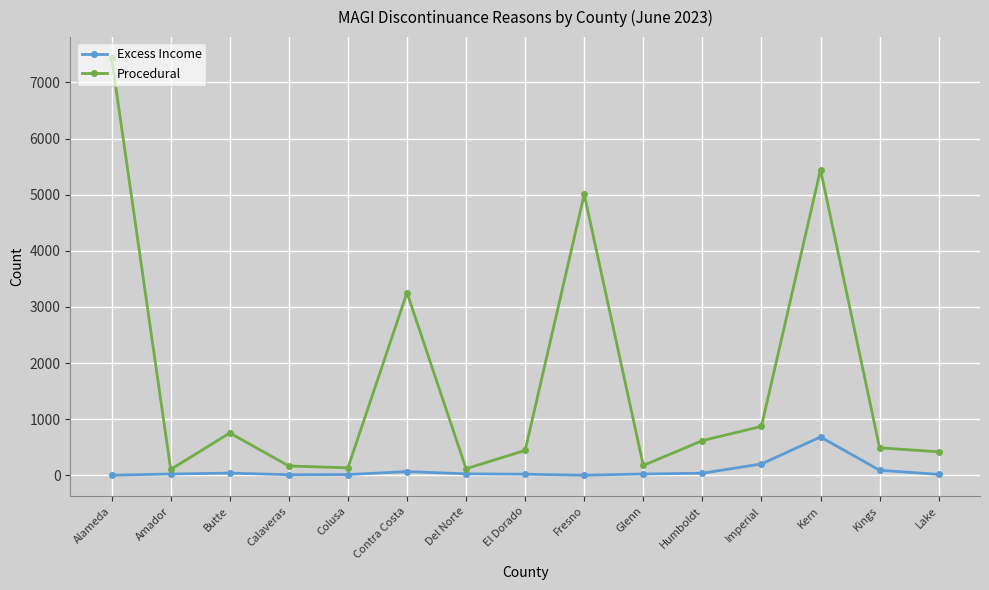

In Procedural, how many points are lower than both neighbors (excluding endpoints)?

4